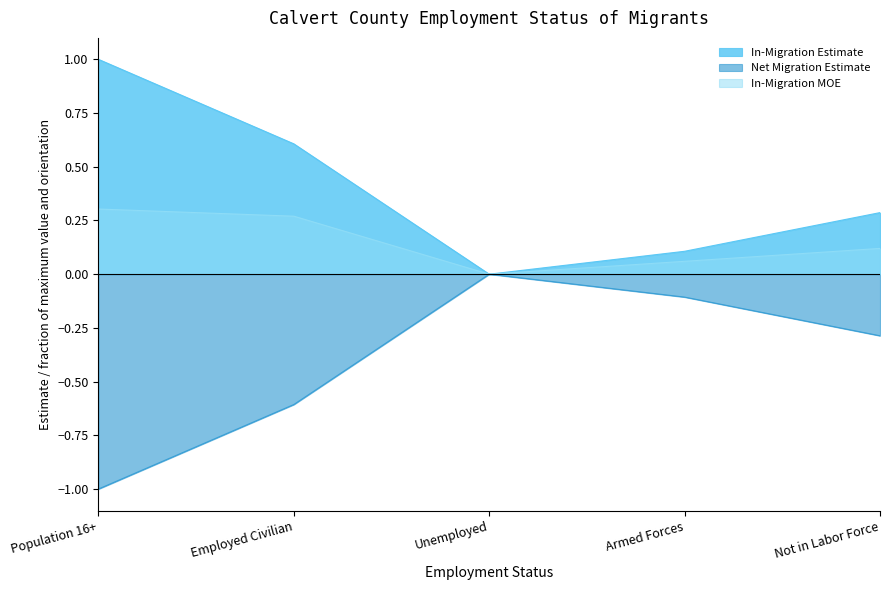

Is it true that In-Migration MOE equals 0.2 at Not in Labor Force?

False